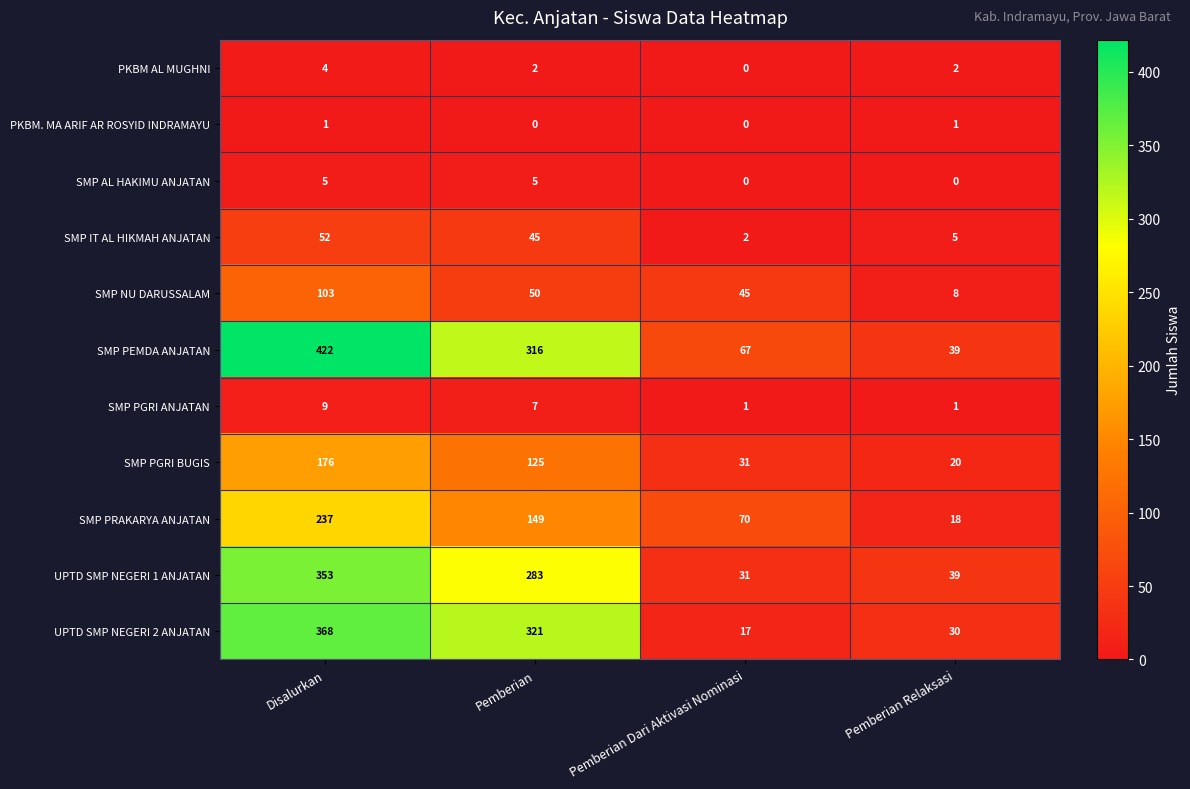

Which label corresponds to the largest value in the chart?

Disalurkan